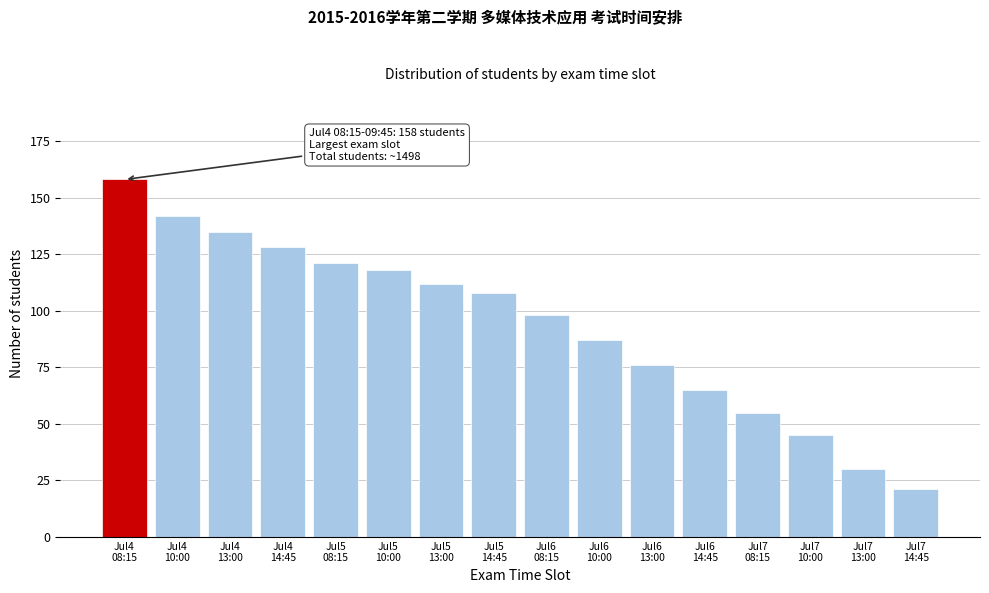

Reading left to right, extract all data points from this chart.

158	142	135	128	121	118	112	108	98	87	76	65	55	45	30	21